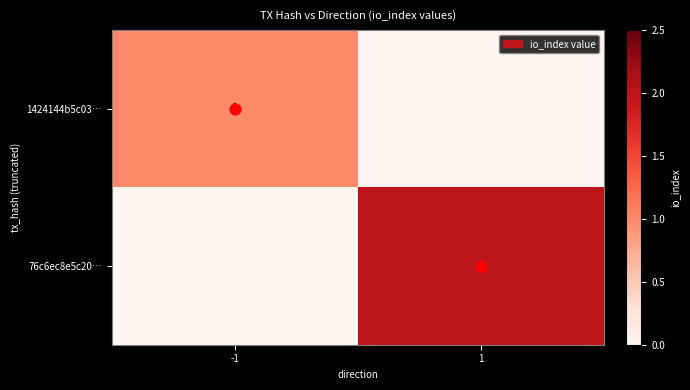

The value of 1424144b5c03… at 1 is 0. True or false?

False